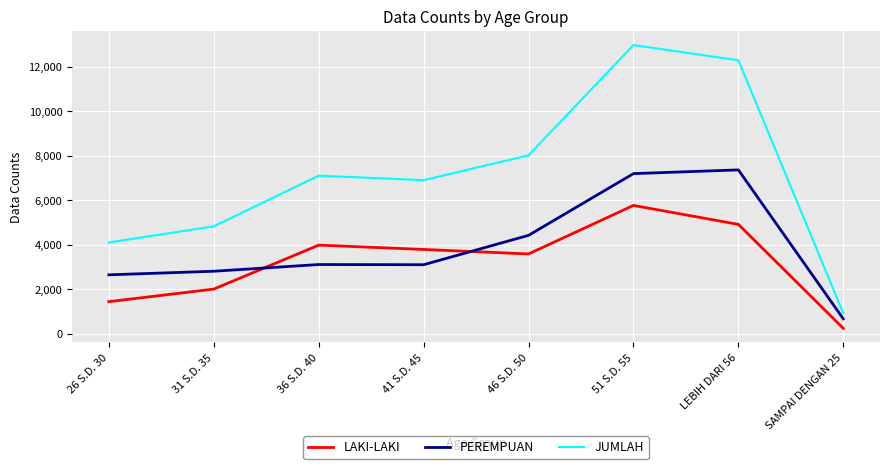

Is the value of JUMLAH at 26 S.D. 30 greater than the value of PEREMPUAN at 36 S.D. 40?

Yes